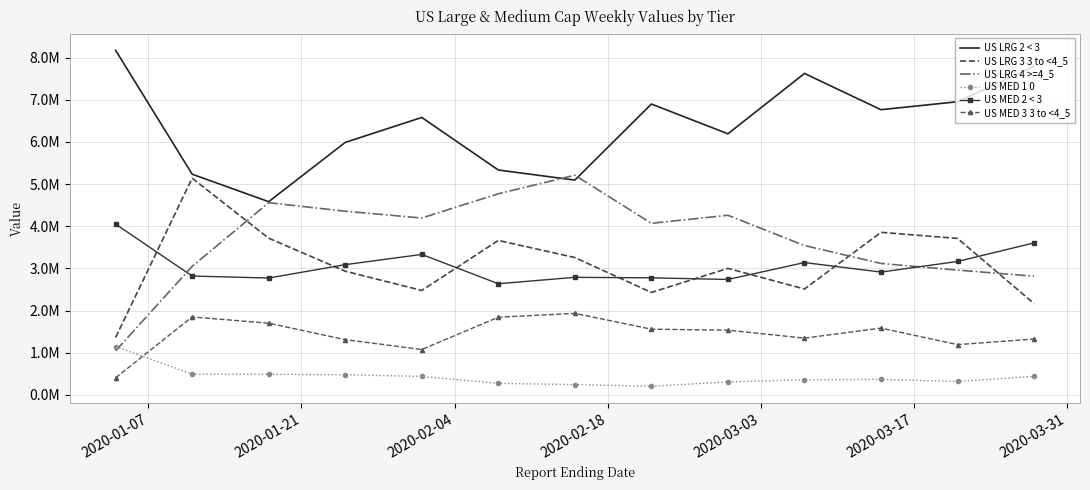

What are all the series names shown in the legend?

US LRG 2 < 3, US LRG 3 3 to <4_5, US LRG 4 >=4_5, US MED 1 0, US MED 2 < 3, US MED 3 3 to <4_5